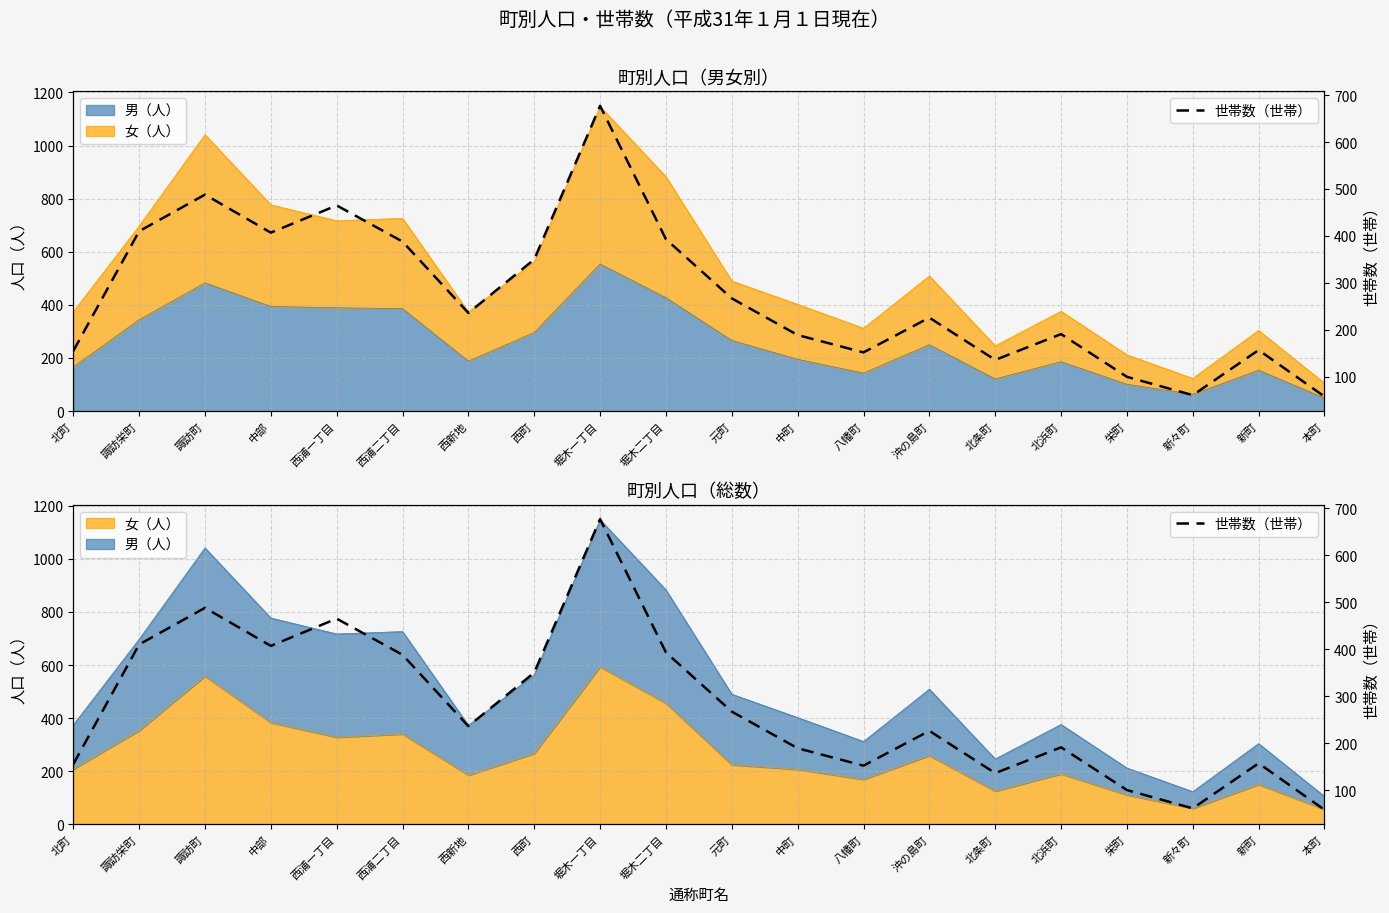

How many data points does each series have?

20